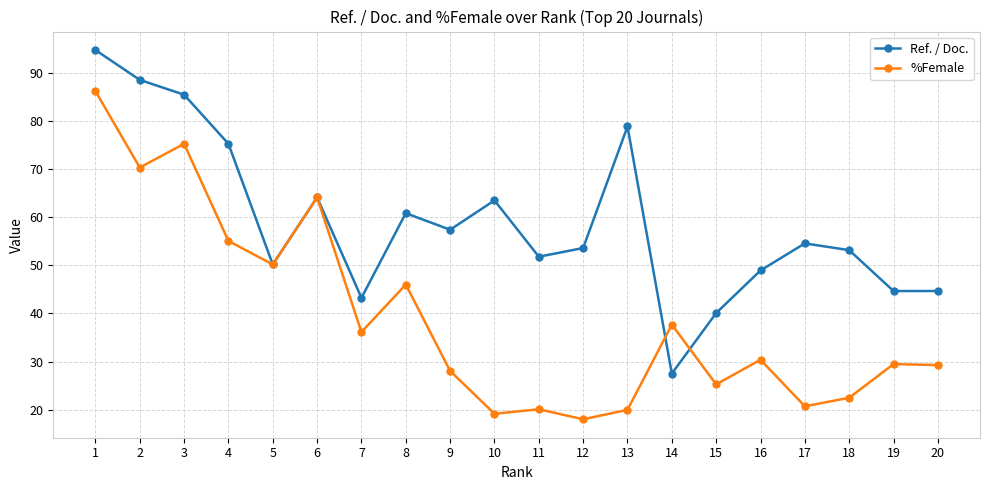

At which label does Ref. / Doc. reach its peak?

1